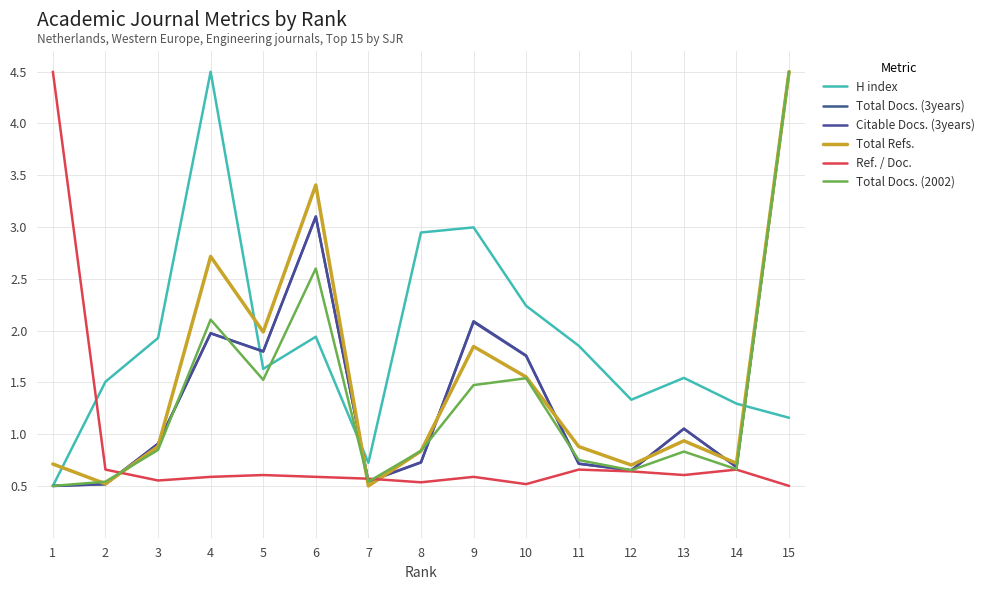

What is the sum of the Total Docs. (2002) values at 8 and 15?

5.3